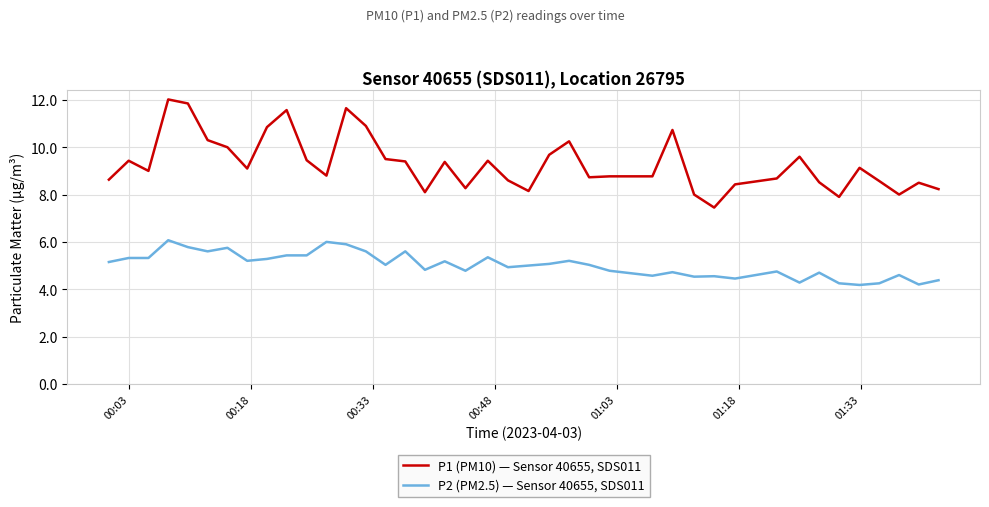

What are all the series names shown in the legend?

P1 (PM10) — Sensor 40655, SDS011, P2 (PM2.5) — Sensor 40655, SDS011